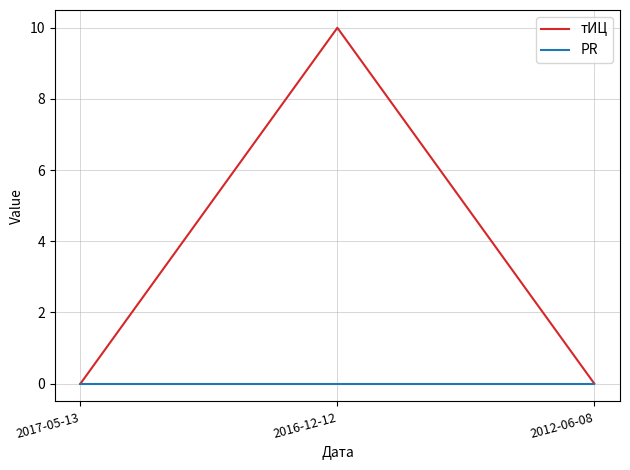

How many categories are shown in the chart?

3